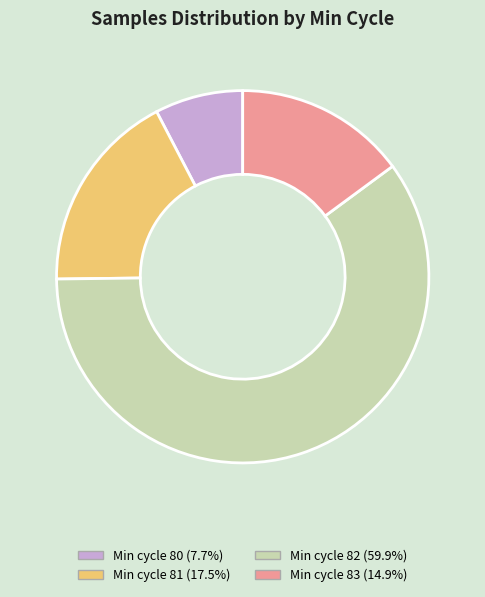

Is there a majority slice in this chart?

Yes